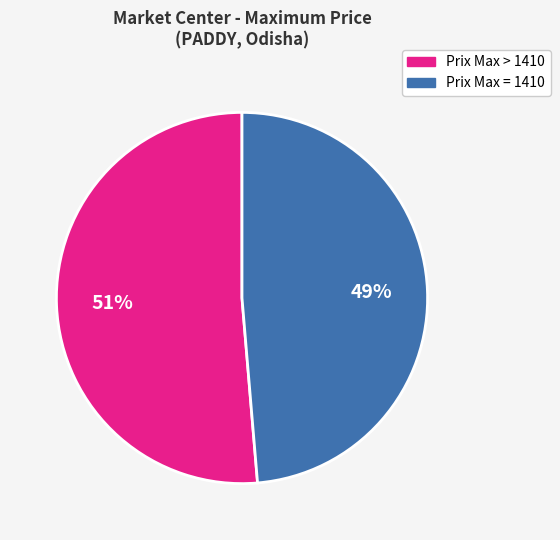

How many segments does this pie chart have?

2